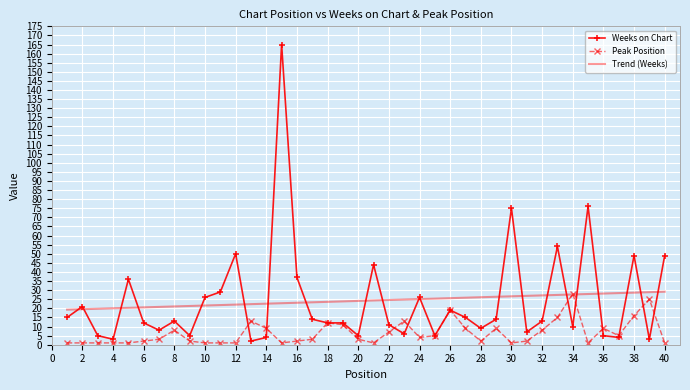

What is the greatest value displayed?

165.0